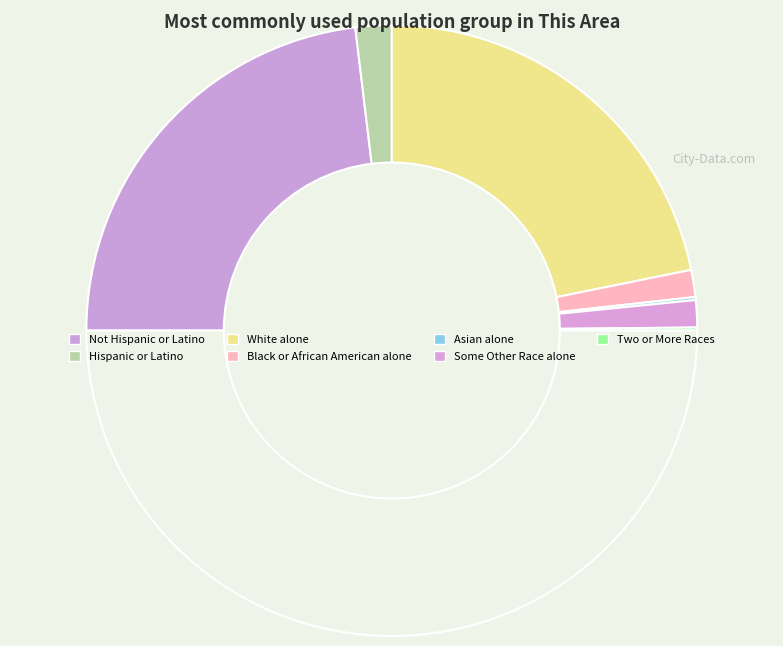

How many slices are in this pie chart?

7